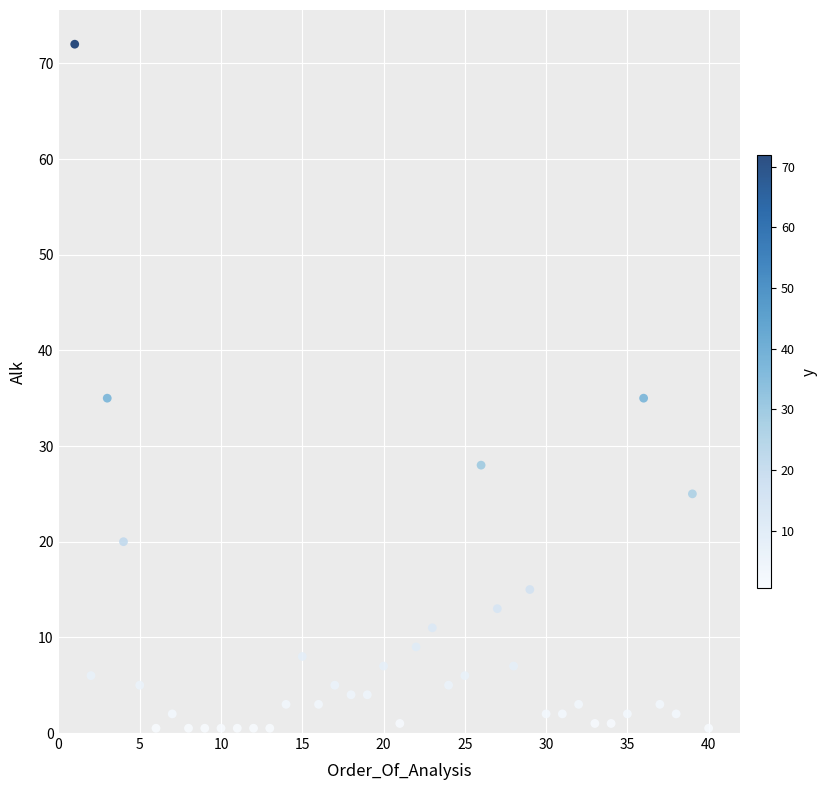

What is the range of X values (max minus min)?

39.0